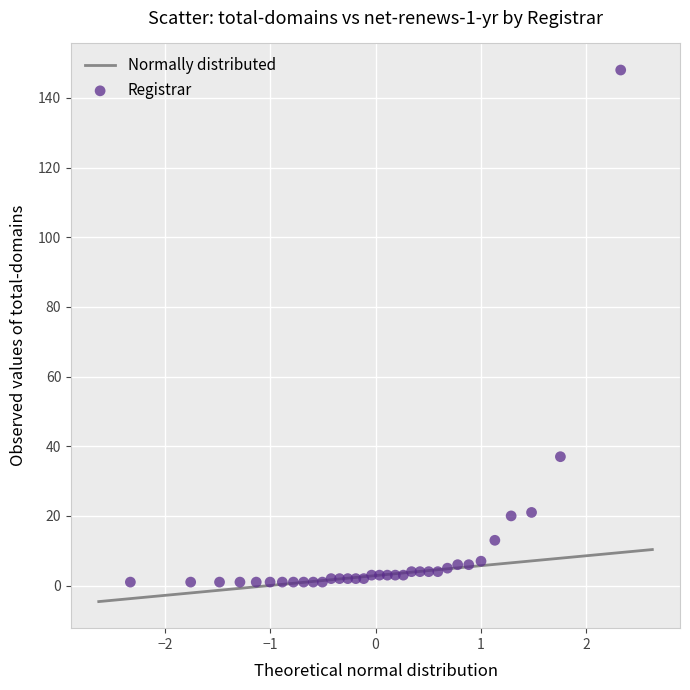

What Y value in the scatter plot is closest to 74?

37